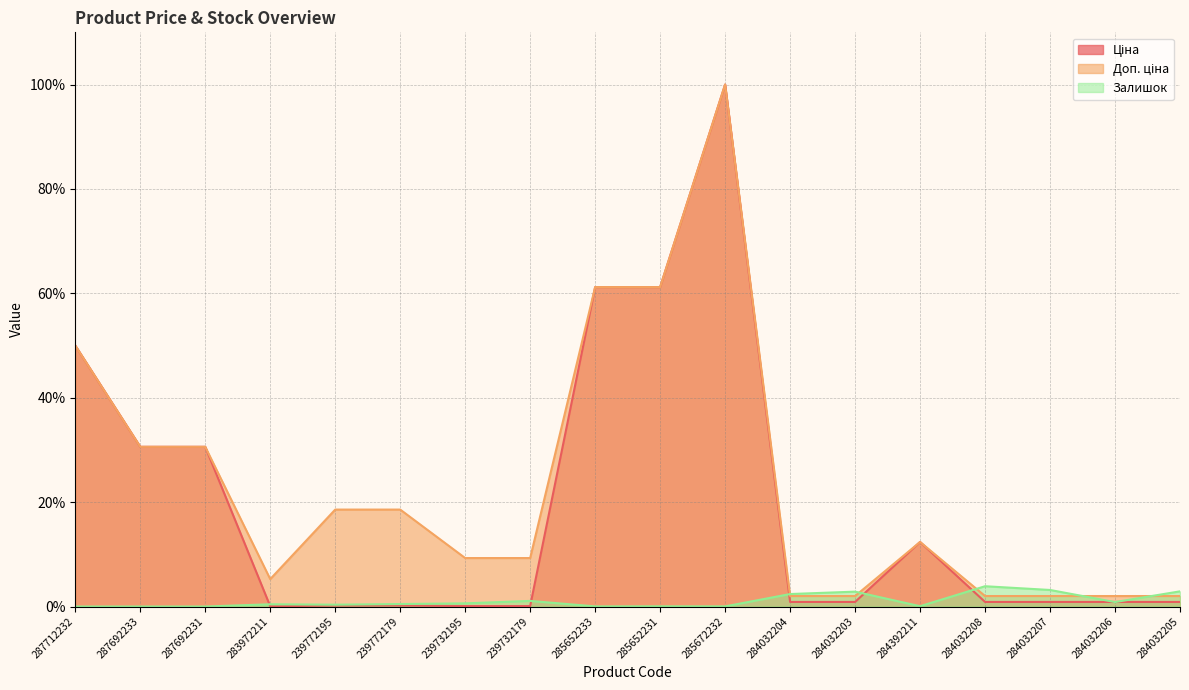

Between 239732195 and 285652233, which series saw the biggest shift?

Ціна